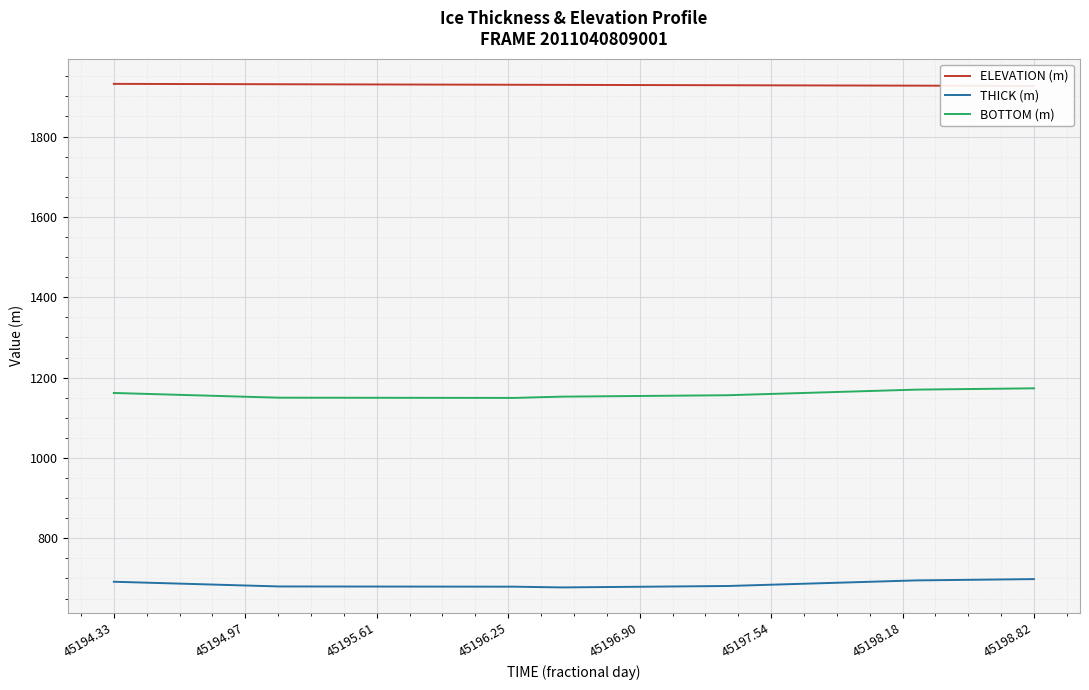

True or false: BOTTOM (m) and THICK (m) cross at least once.

False